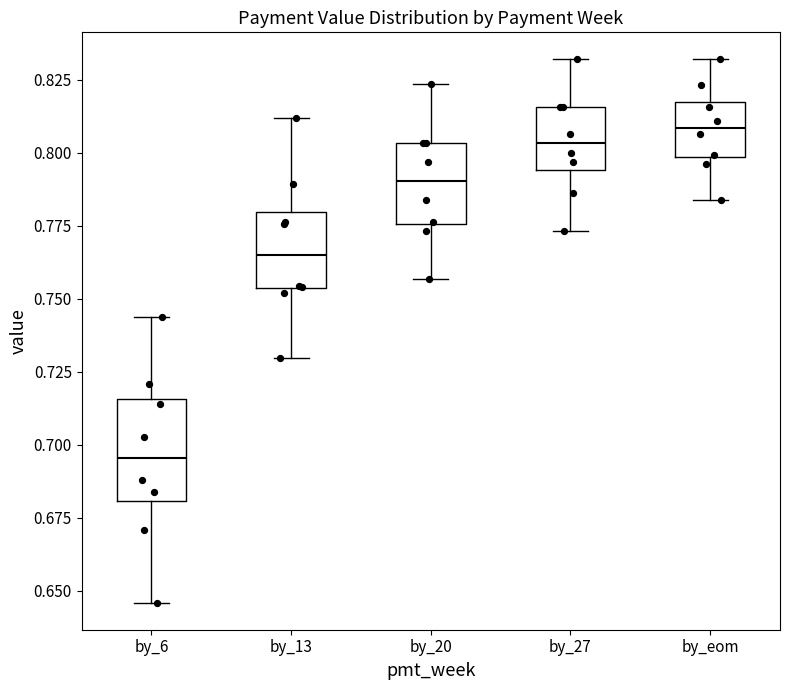

Which box's median line is the lowest?

by_6